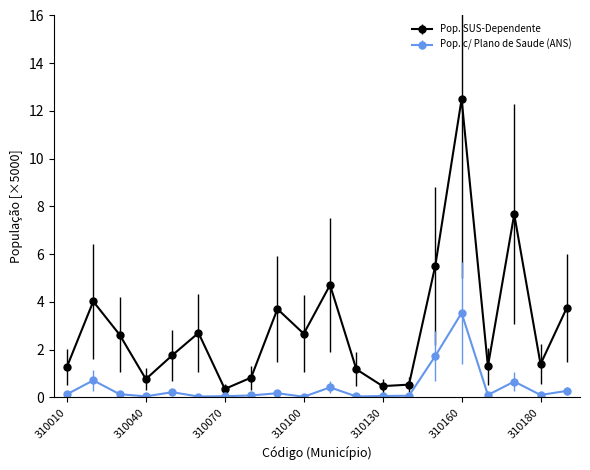

True or false: Pop. c/ Plano de Saude (ANS) has more than 2 points higher than both neighbors.

True